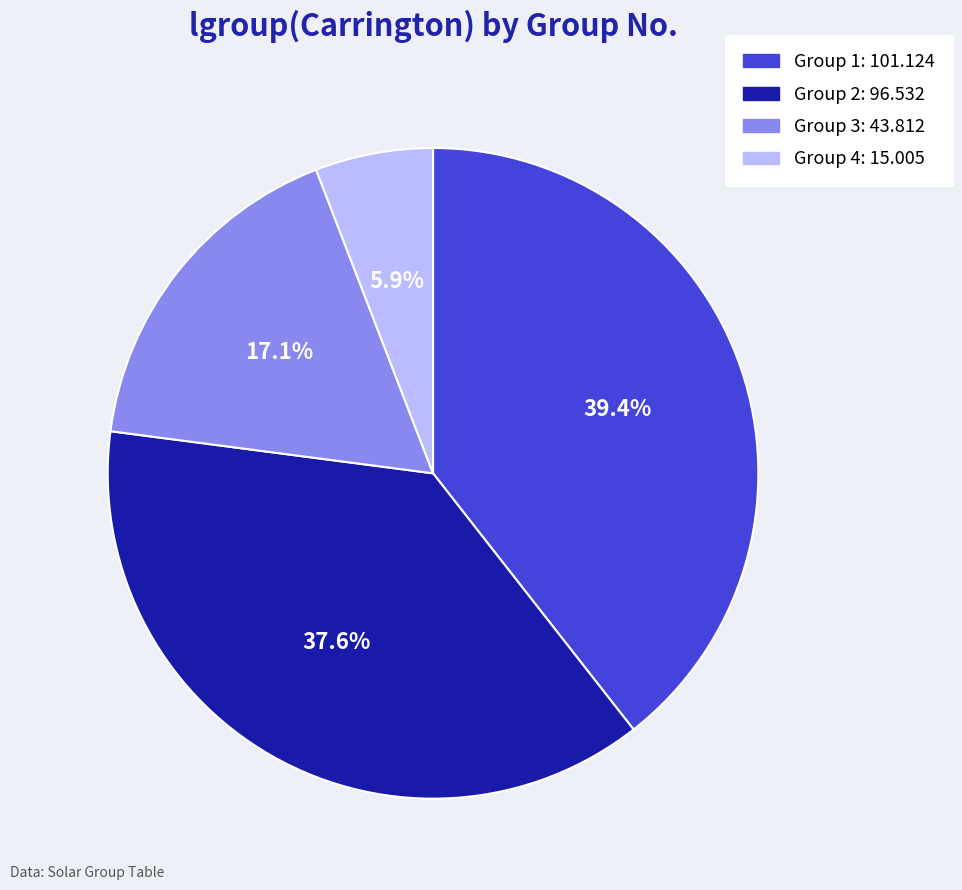

Is there any slice that represents more than half of the pie?

No